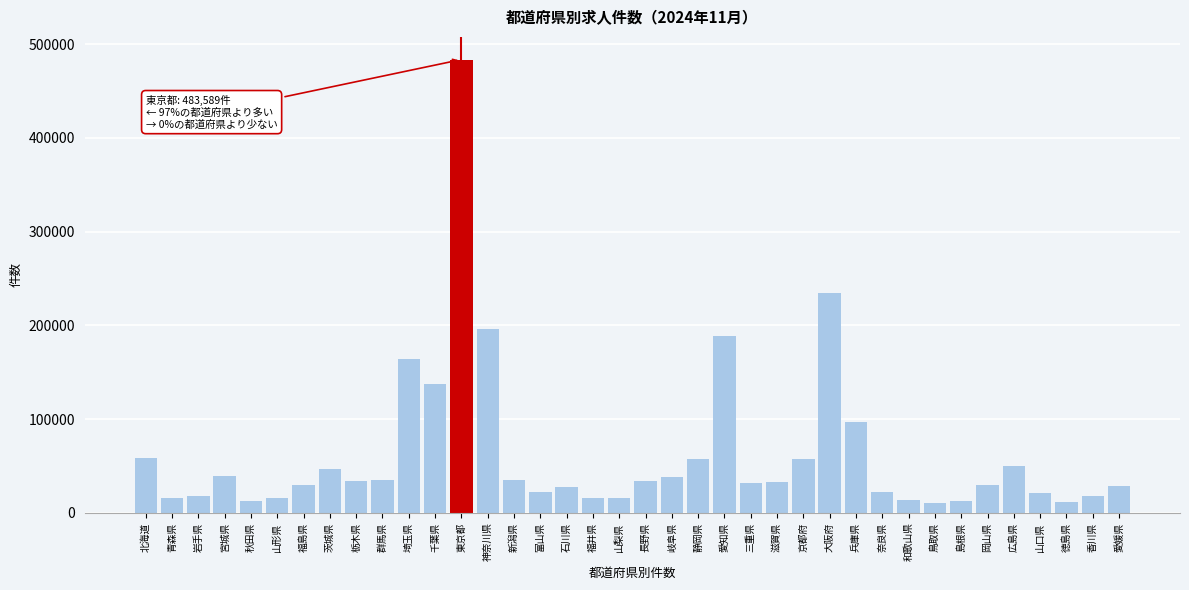

The value at 徳島県 is 11604.0. True or false?

True